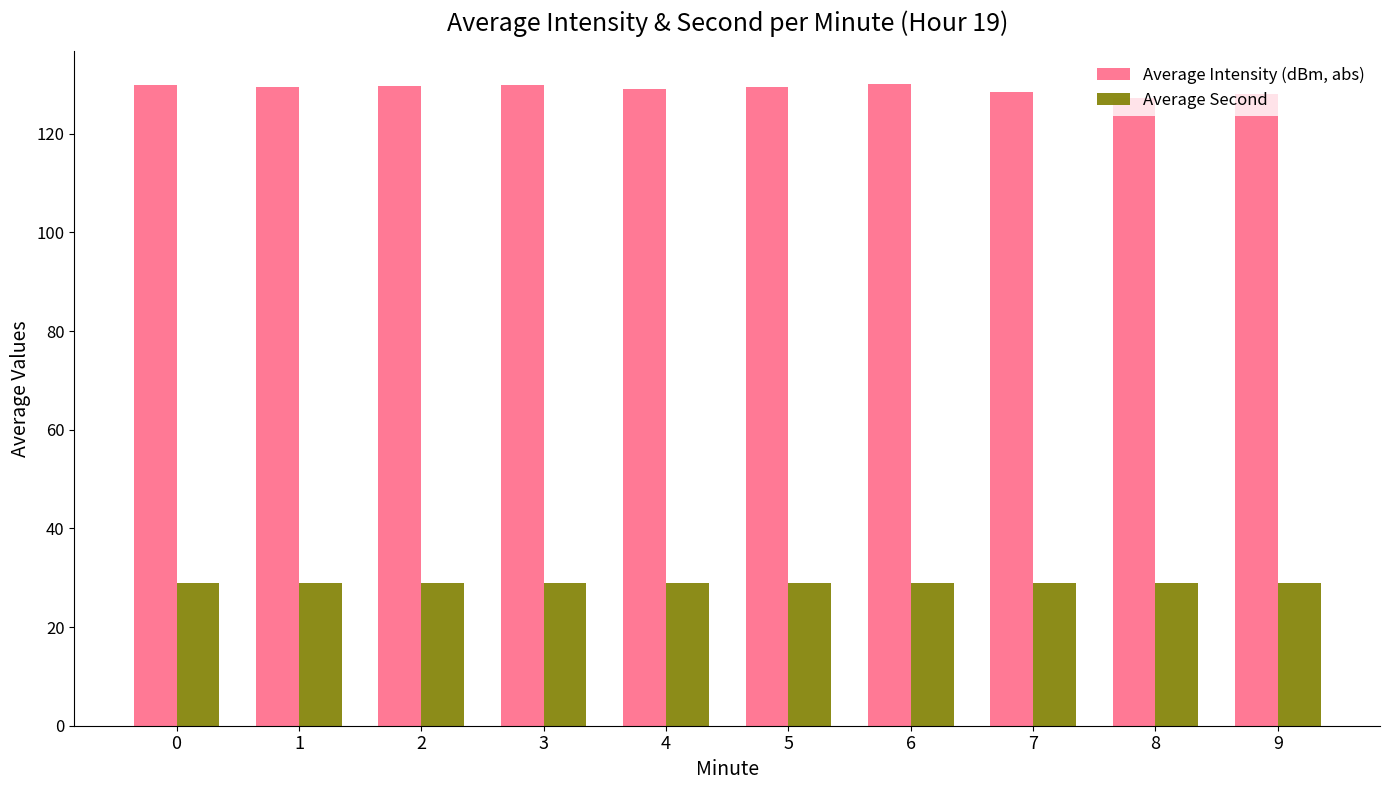

The value of Average Second at 2 is 48.9. True or false?

False